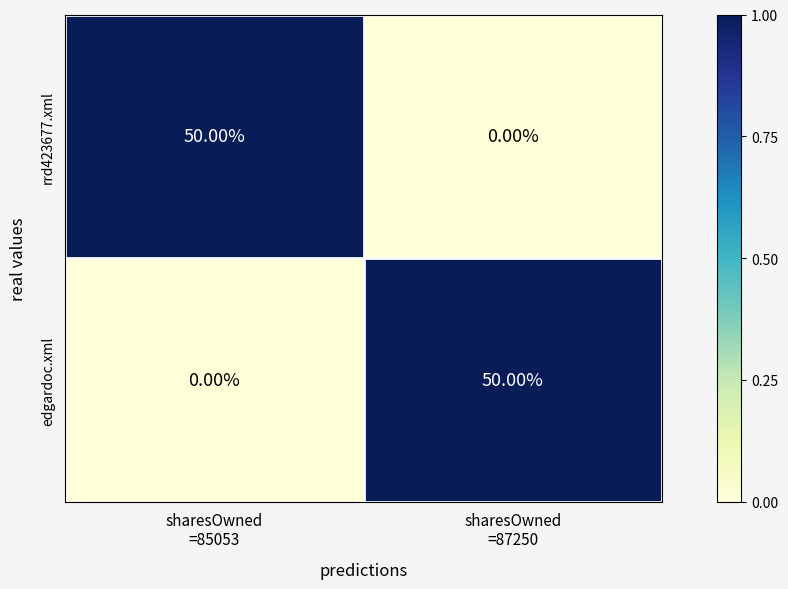

What is the average value of the rrd423677.xml series?

25